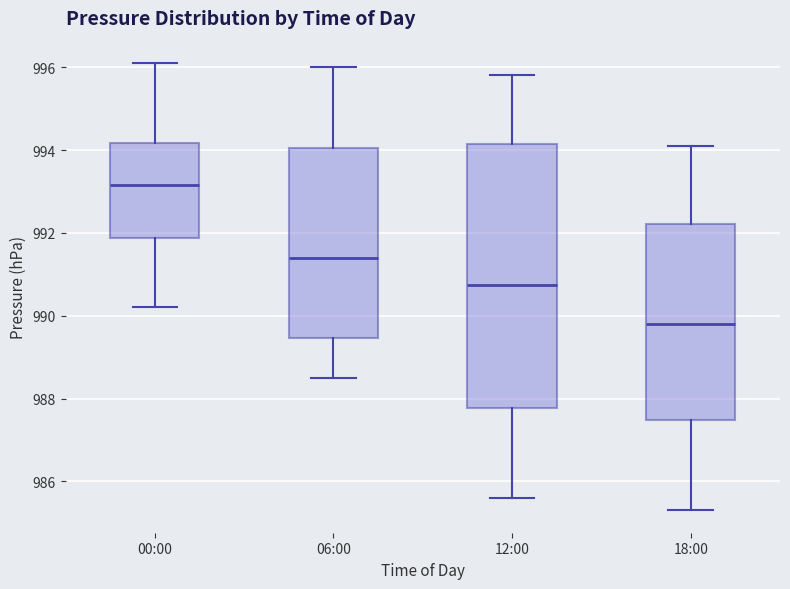

Comparing the boxes themselves (not the whiskers), which one is the tallest?

12:00